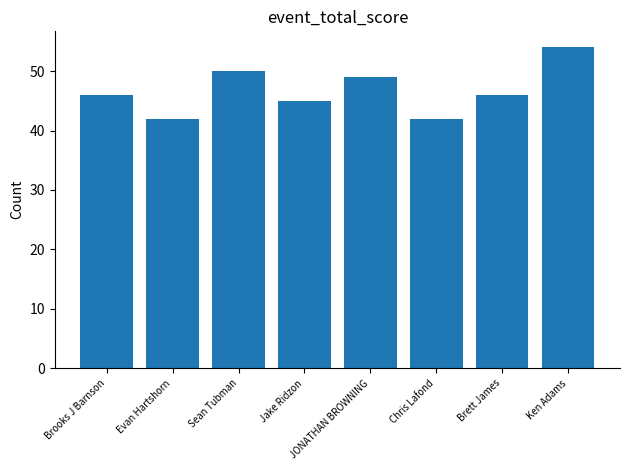

What is the label of the 2nd bar from the right?

Brett James